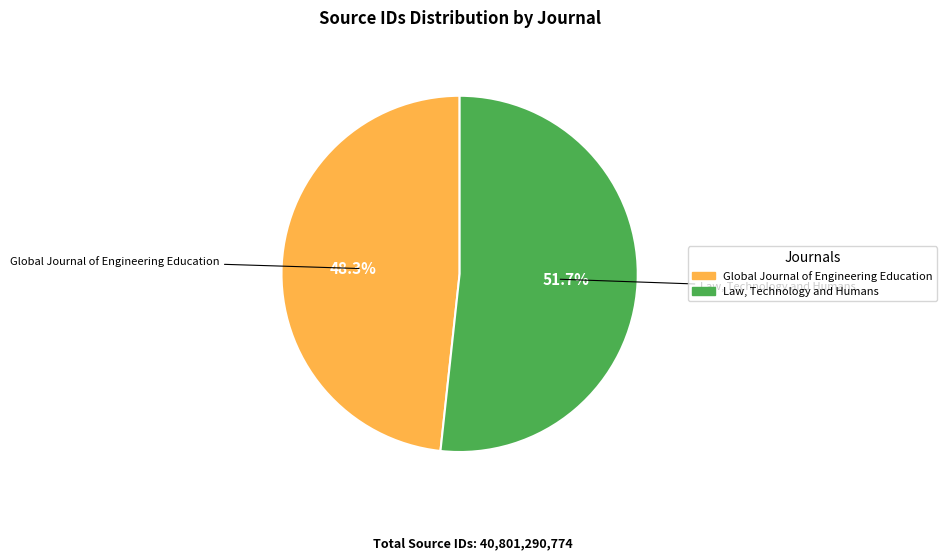

What is the ratio of the value at Global Journal of Engineering Education to the value at Law, Technology and Humans?

0.9